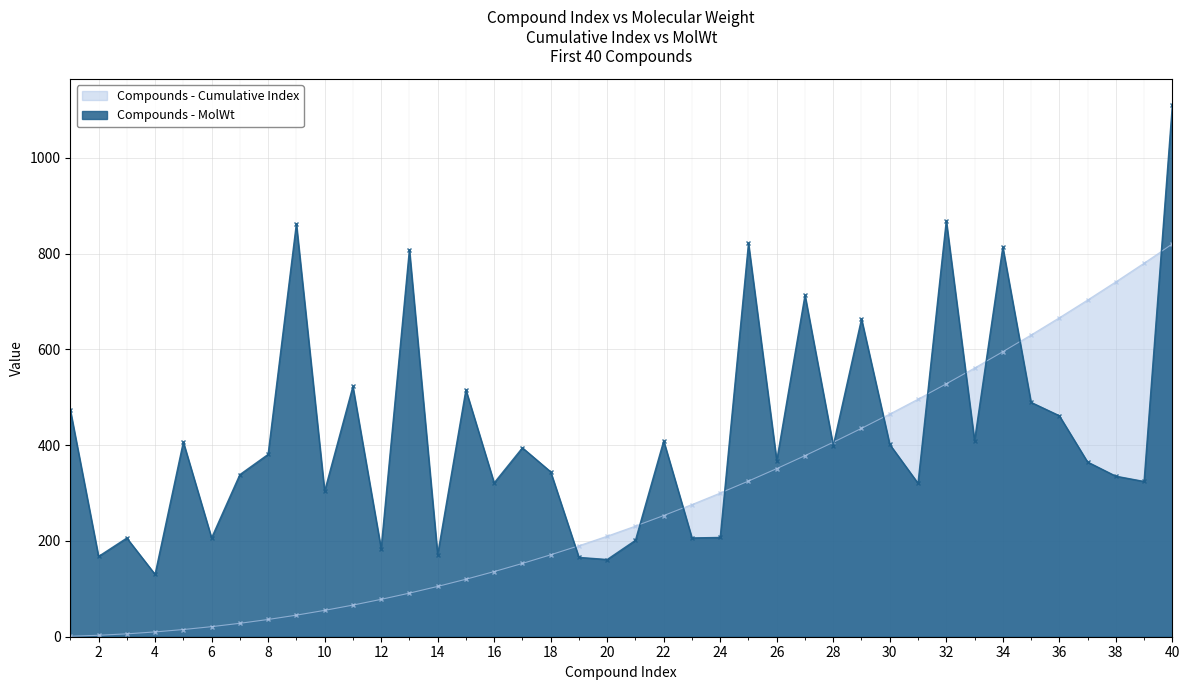

Where does the data first go above 380?

1